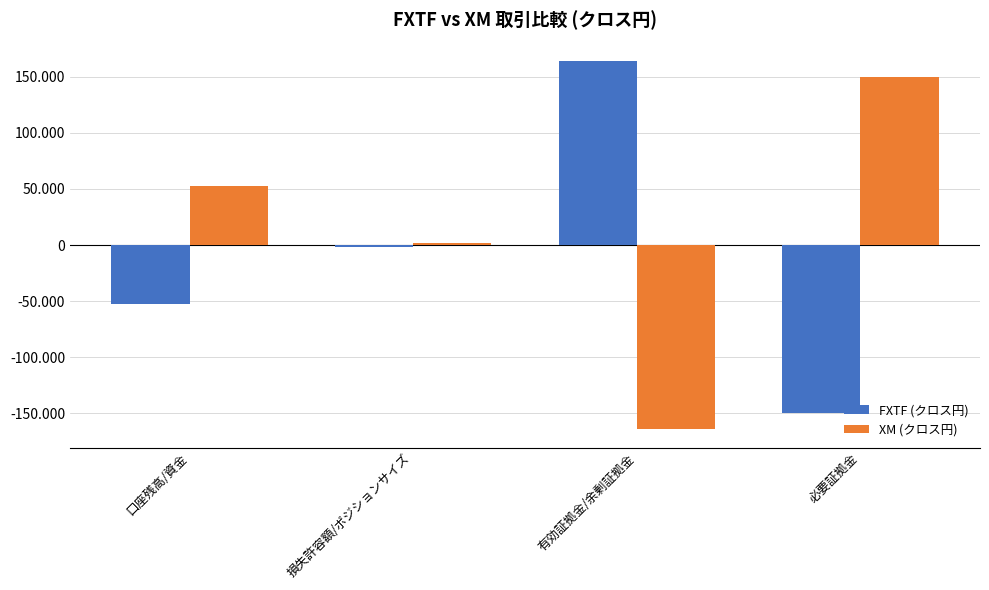

What is the difference between the second highest and second lowest values in the FXTF (クロス円) series?

50871.7